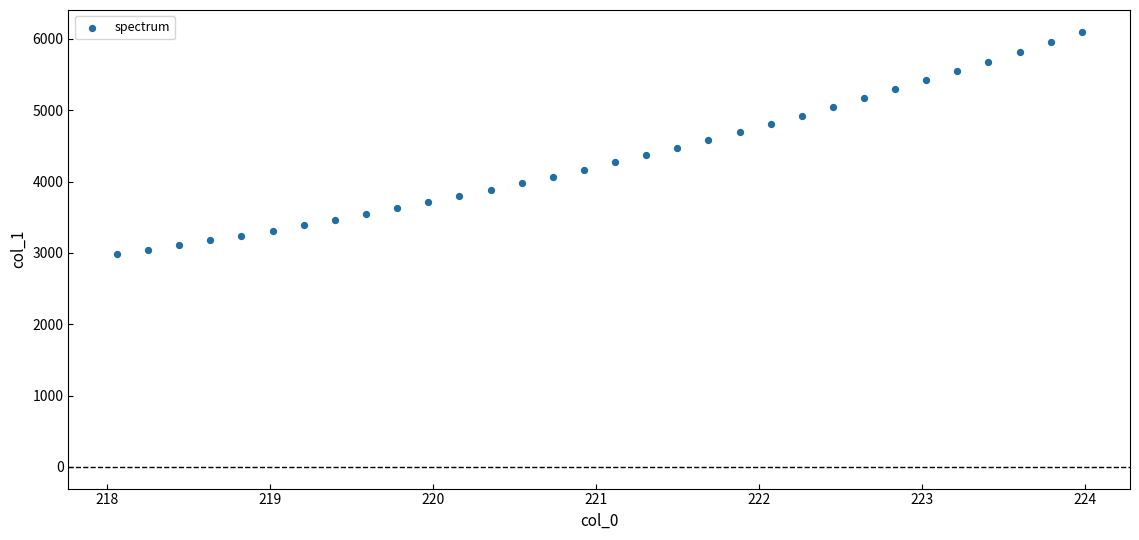

What is the range of Y values (max minus min)?

3118.6